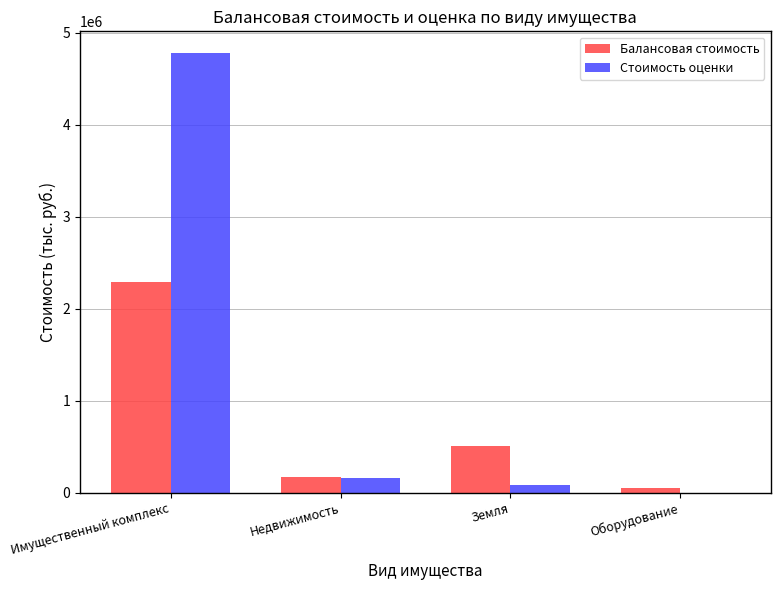

Which series changed the most between Земля and Оборудование?

Балансовая стоимость